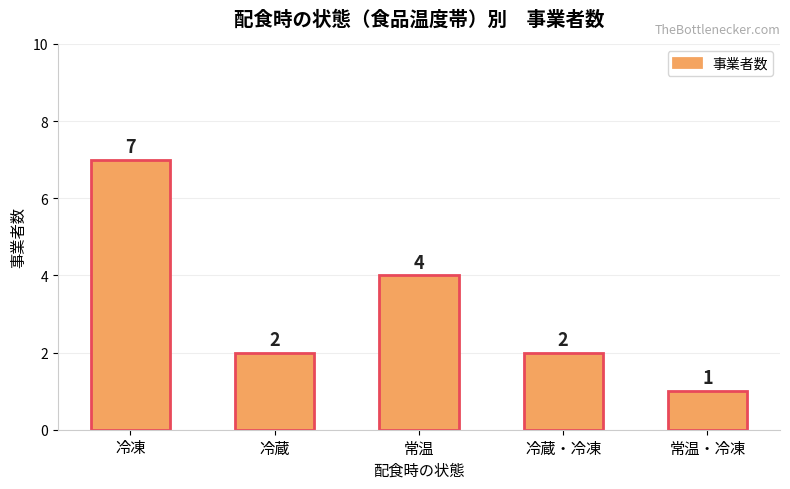

What is the difference between the values at 冷蔵 and 常温?

2